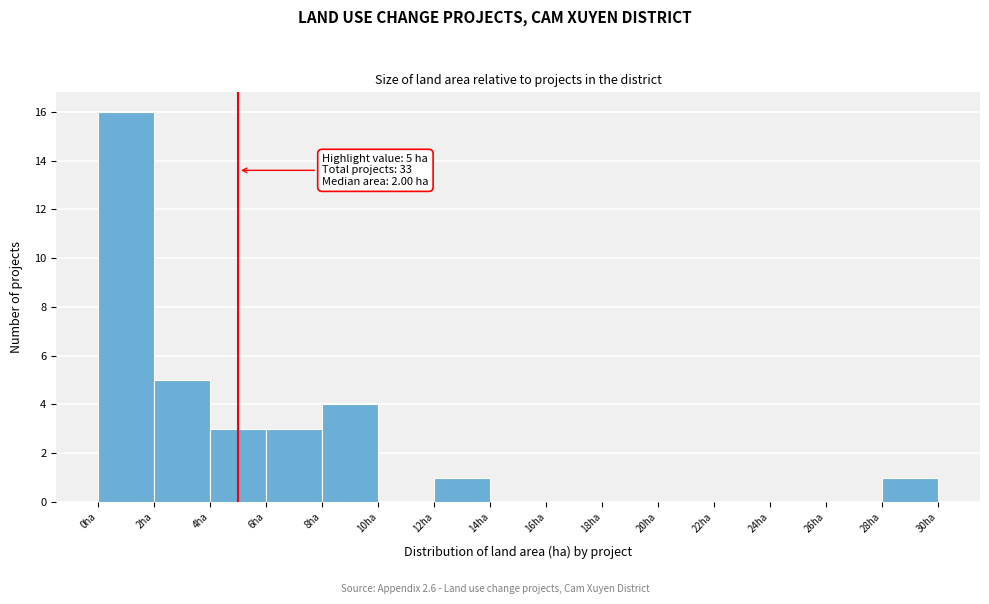

Over which range of the x-axis is the bar tallest?

0 to 2